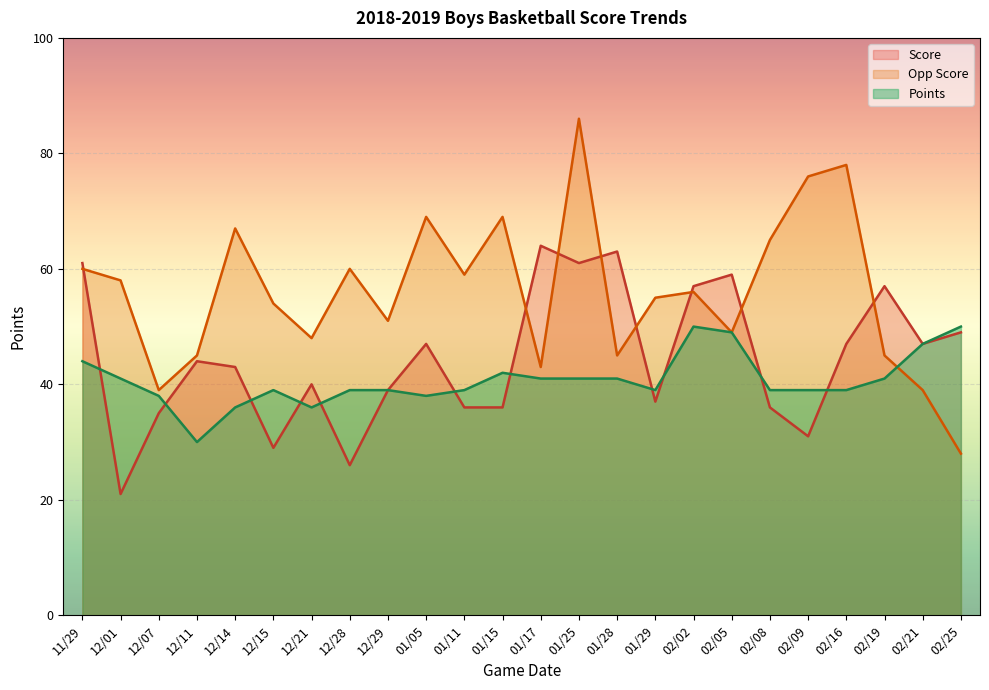

What is the label of the 20th point from the left?

02/09